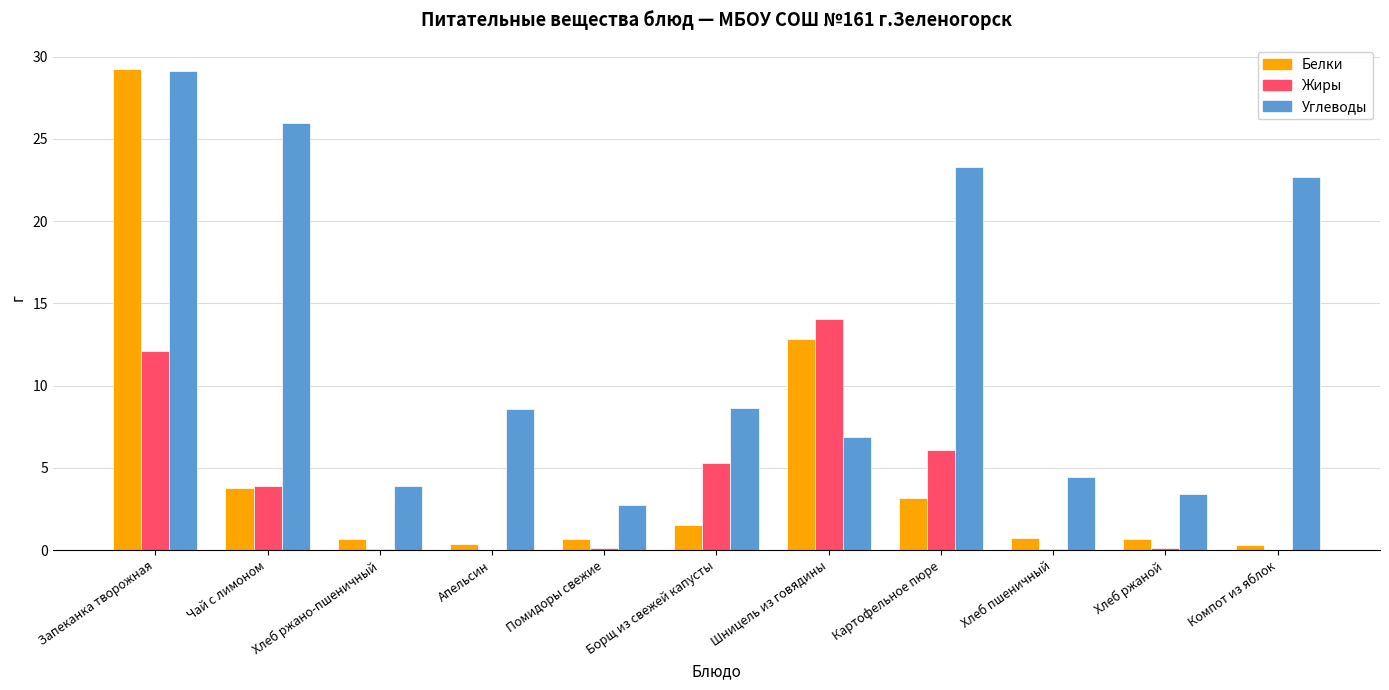

What is the approximate value of Жиры at Борщ из свежей капусты?

5.3